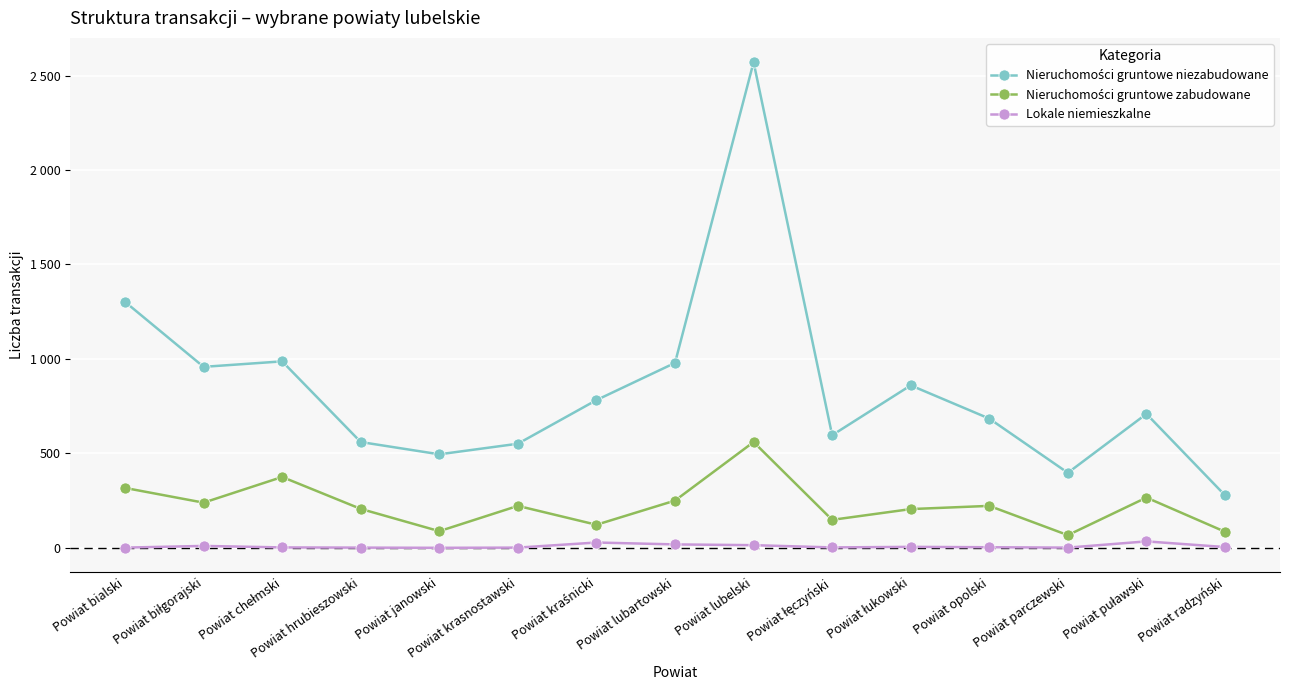

How many interior local valleys does the Lokale niemieszkalne series have?

3